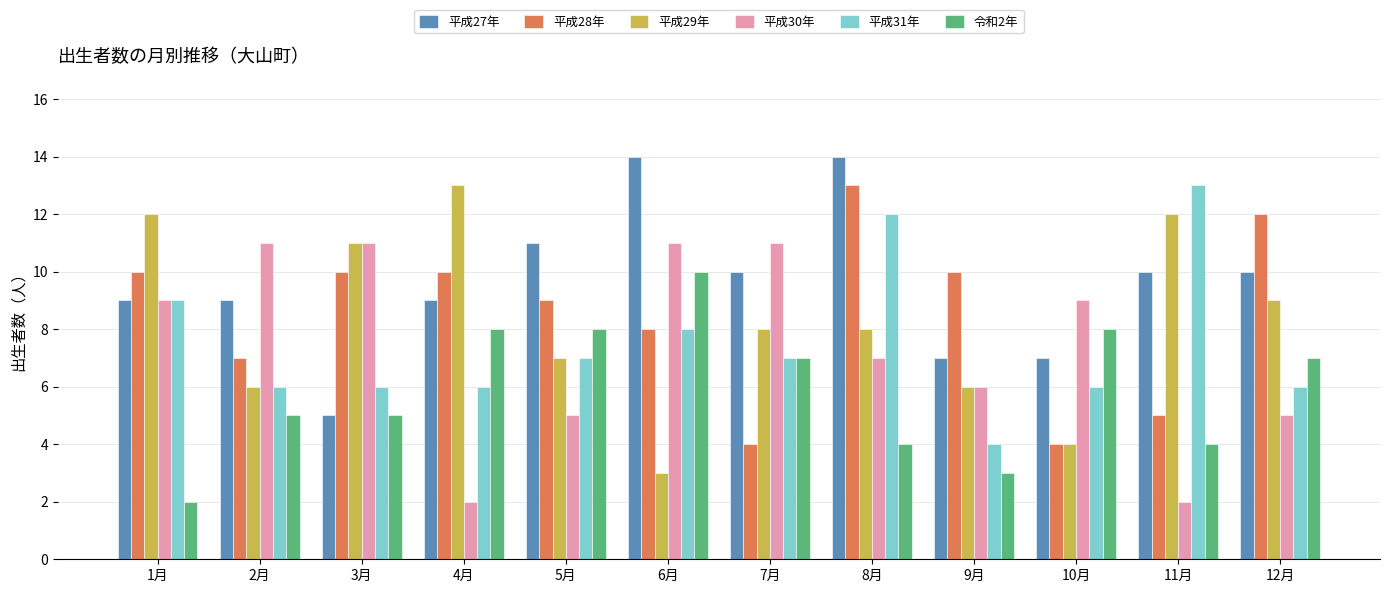

At which label does 平成29年 first exceed 8?

1月